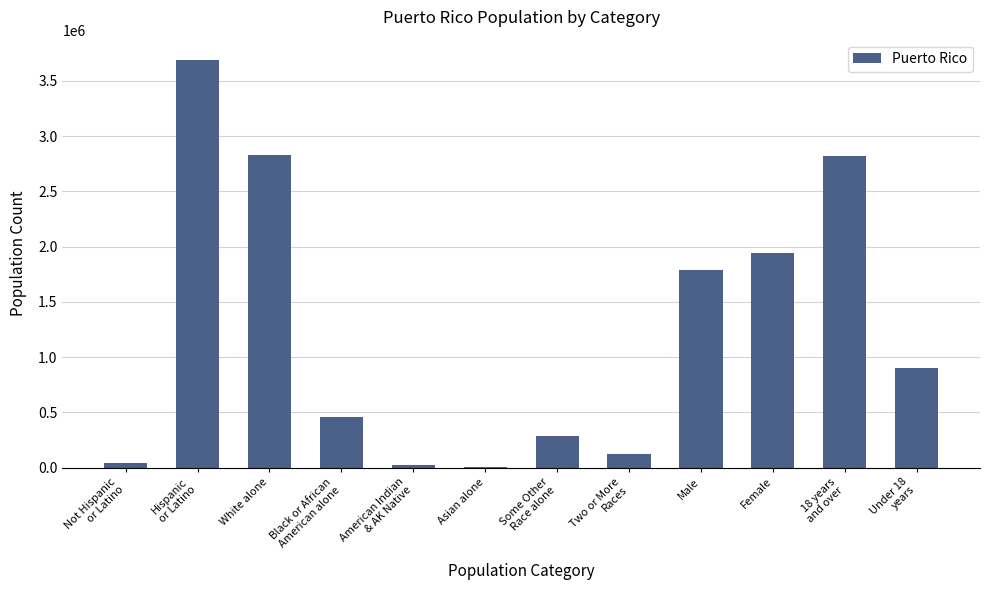

At which label is the value closest to 1847643?

Male